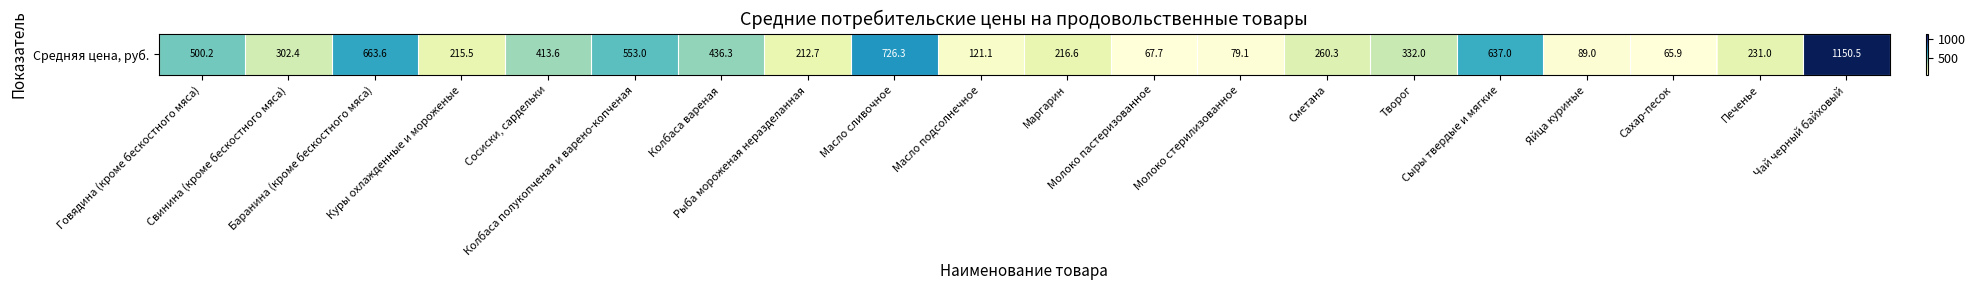

Which has a higher value, Масло сливочное or Сосиски, сардельки?

Масло сливочное